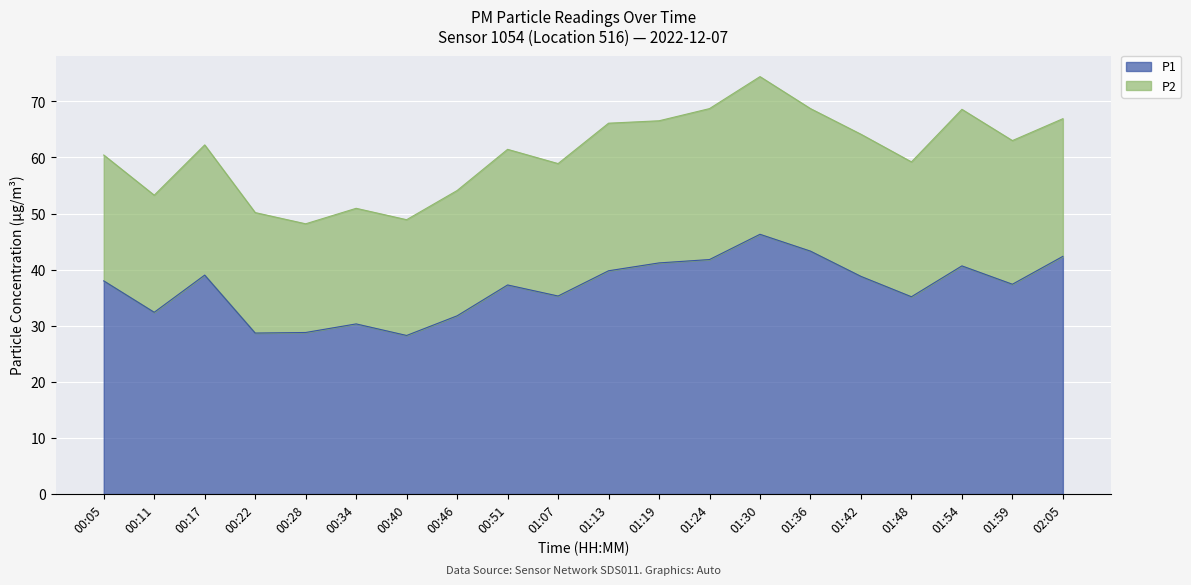

What is the difference between the maximum and minimum values in the P1 series?

18.0